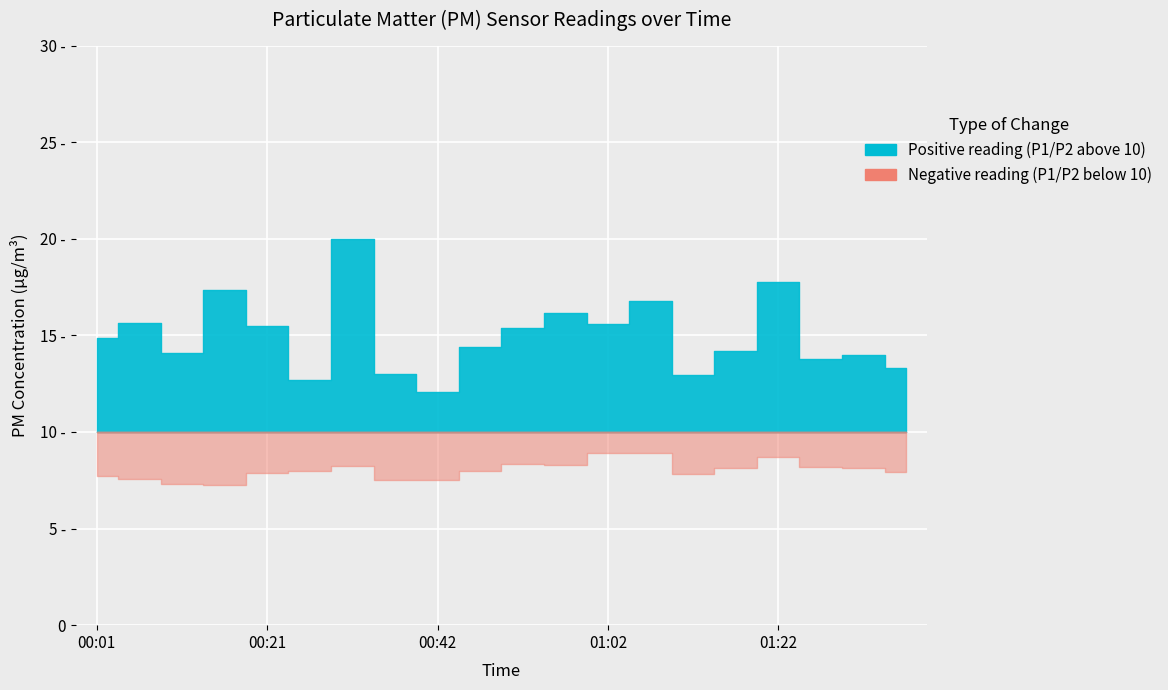

In P1, how many points are higher than both neighbors (excluding endpoints)?

7